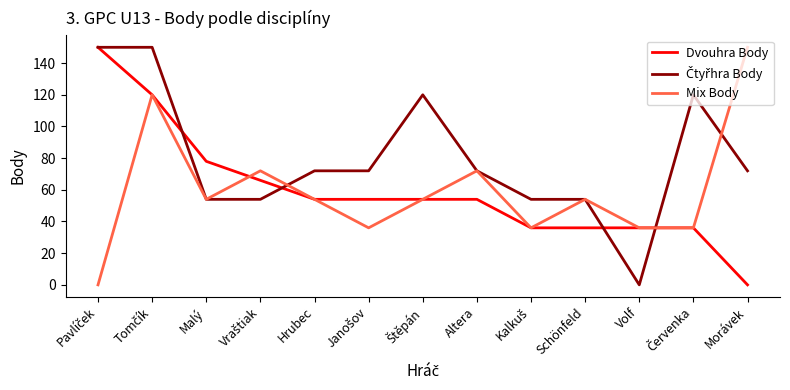

What is the average value of the Dvouhra Body series?

60